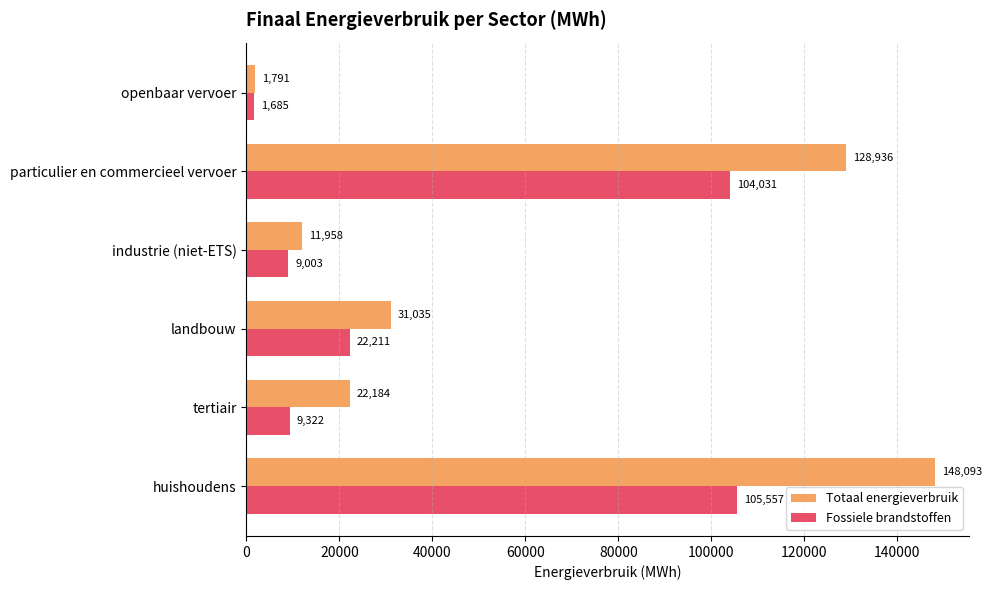

Which series has the widest spread of values?

Totaal energieverbruik